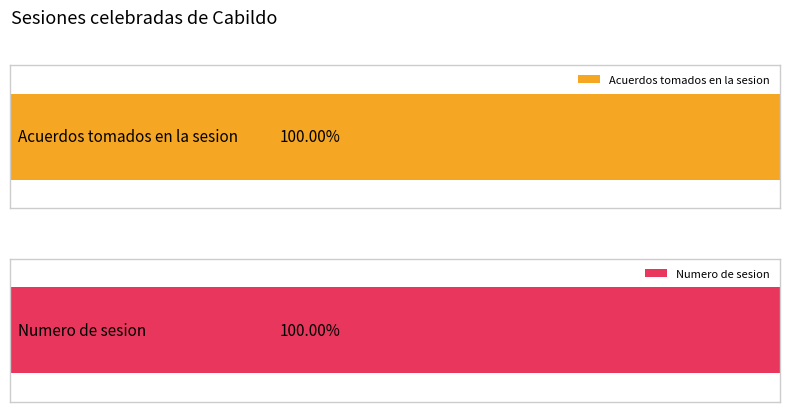

The value of Numero de sesion at 23 is 7. True or false?

False